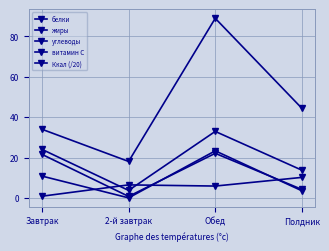

How many data points in жиры are less than 10?

2